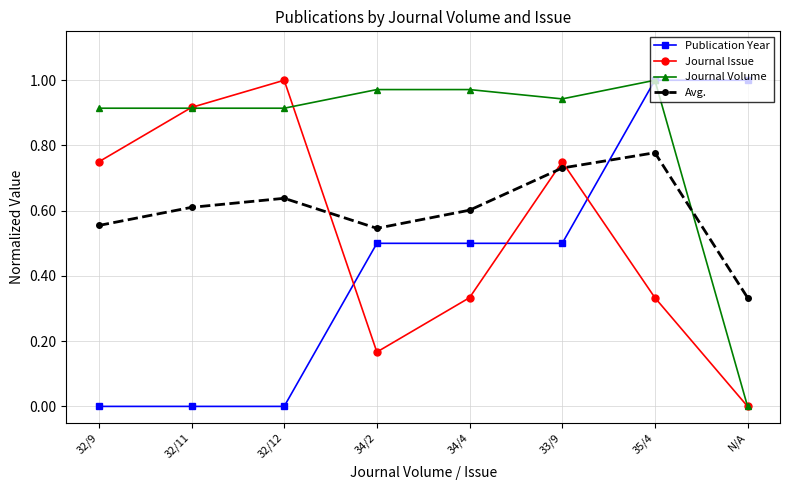

At how many categories does at least one series exceed 0?

8